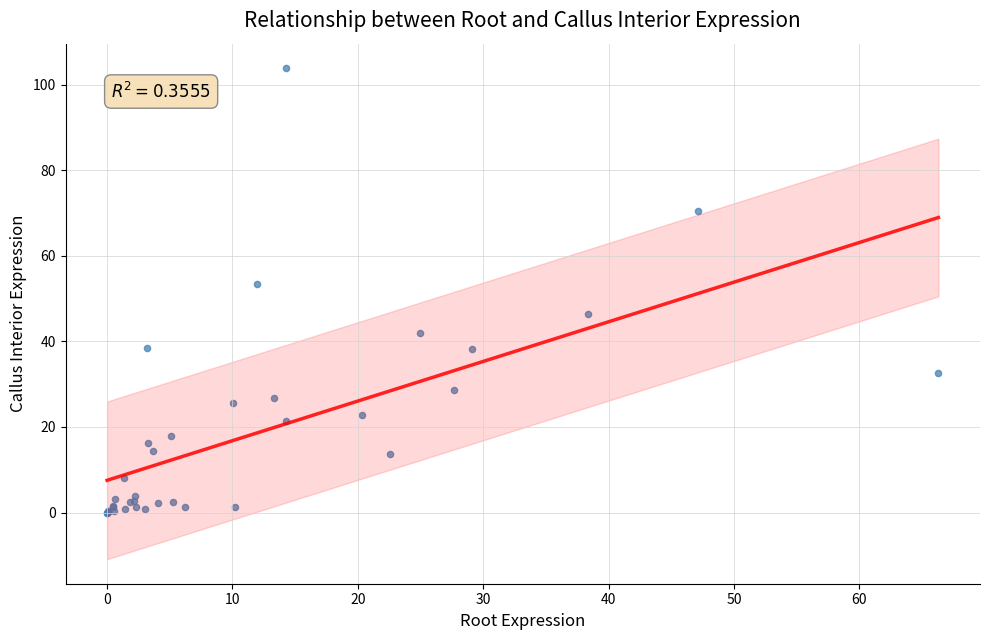

What Y value in the scatter plot is closest to 51?

53.3